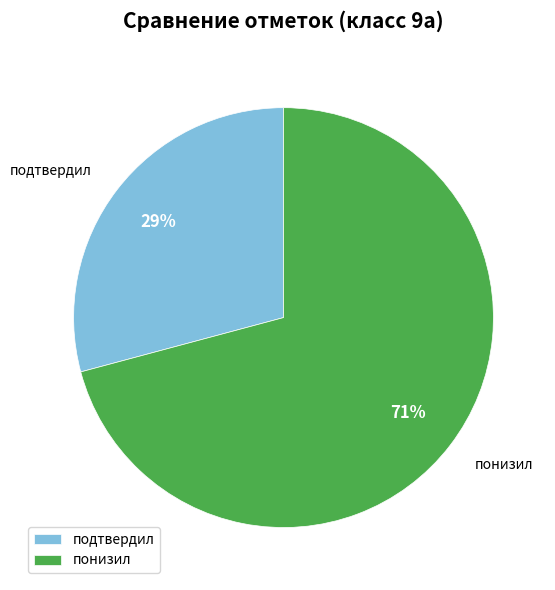

Is there any slice that represents more than half of the pie?

Yes